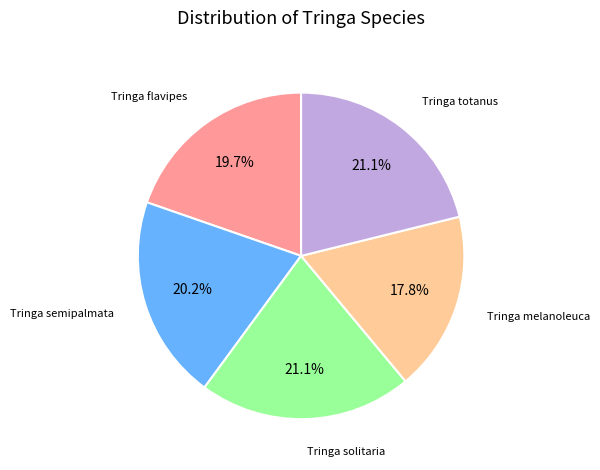

To the nearest percent, what portion does Tringa melanoleuca represent?

18%